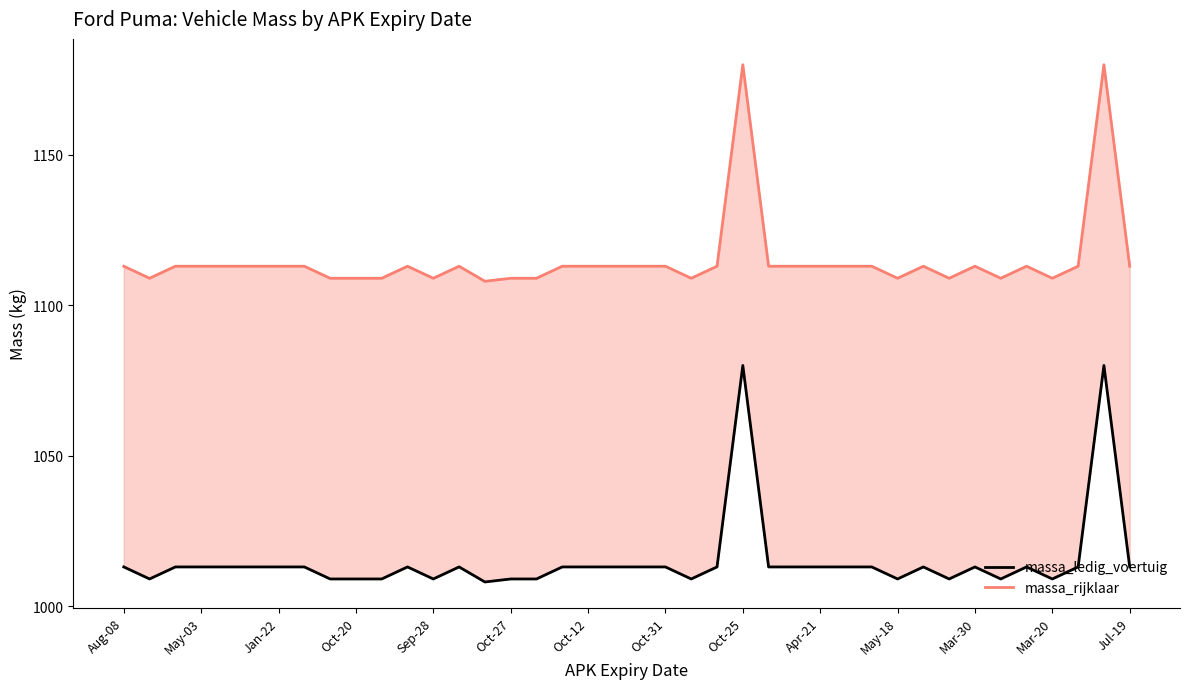

What position from the left is Mar-20?

37